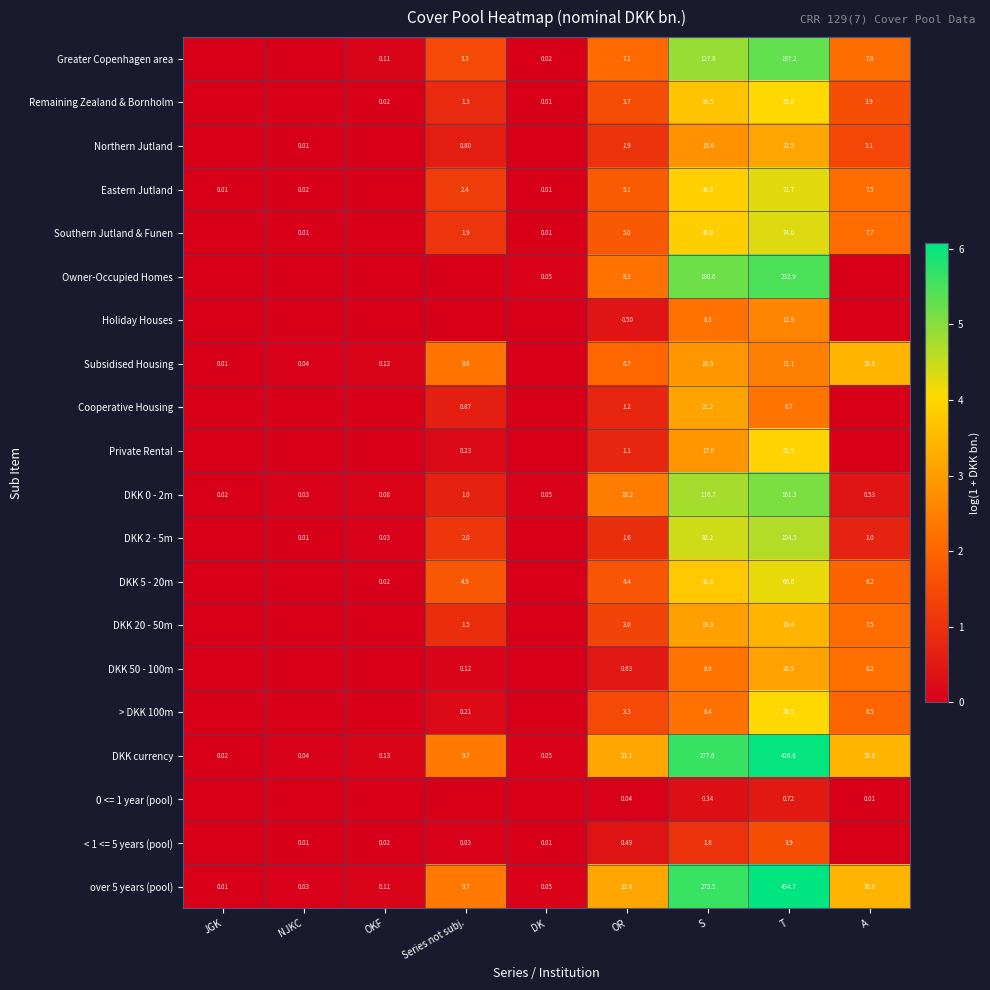

Which series changed the most between NJKC and S?

over 5 years (pool)